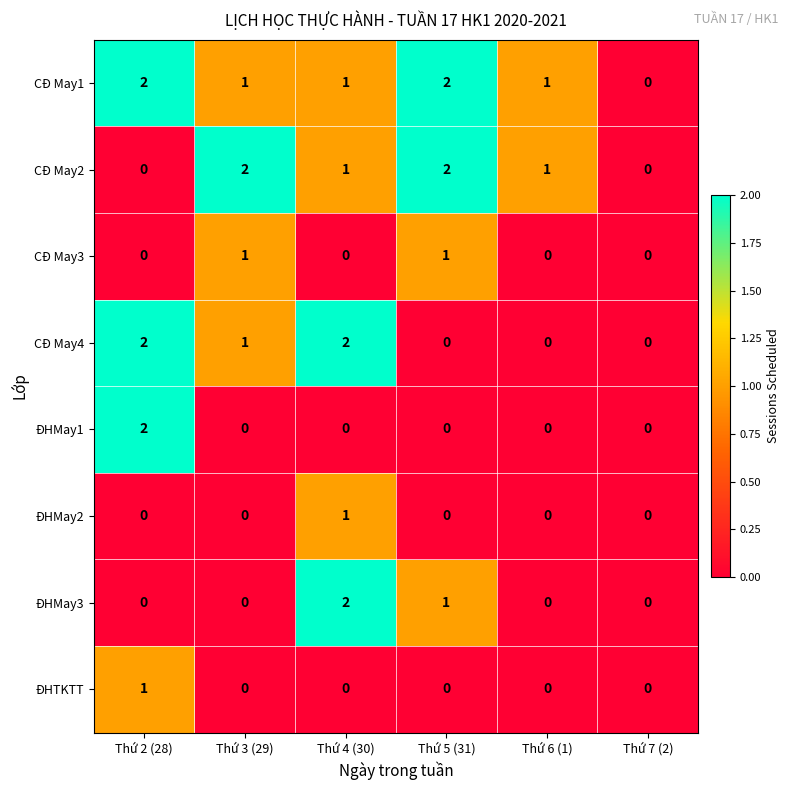

How many values in the ĐHMay1 series exceed 0?

1